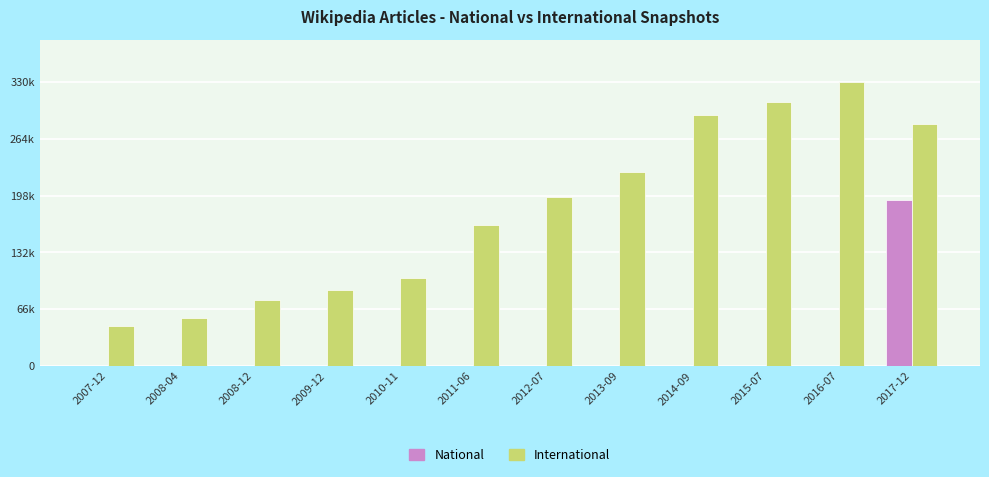

Does the chart contain stacked bars?

No